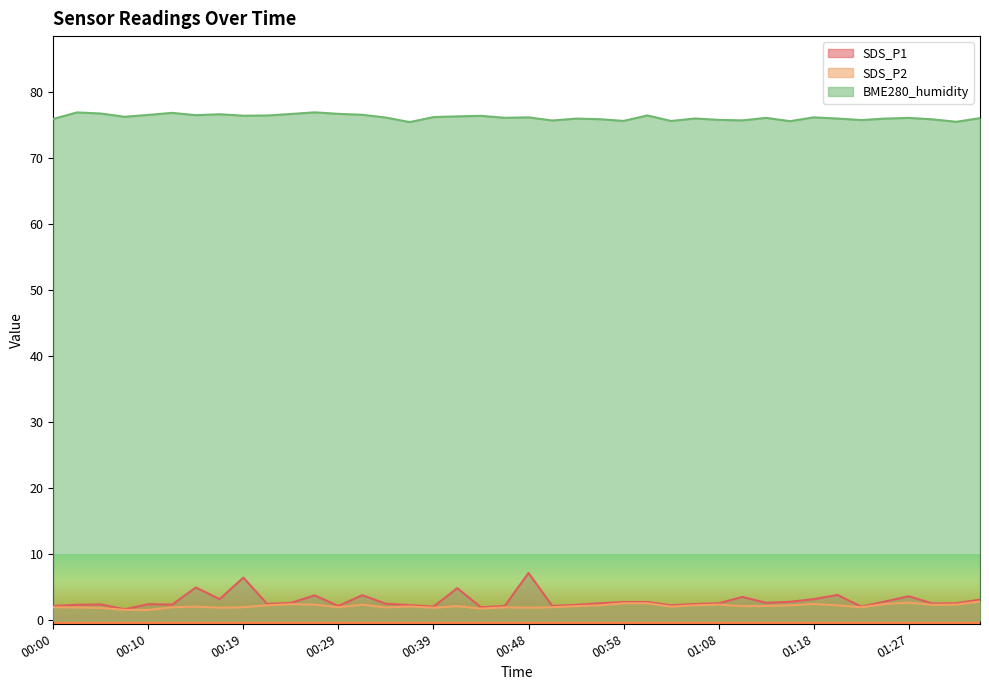

Is it true that SDS_P2 equals 1.2 at 00:31?

False